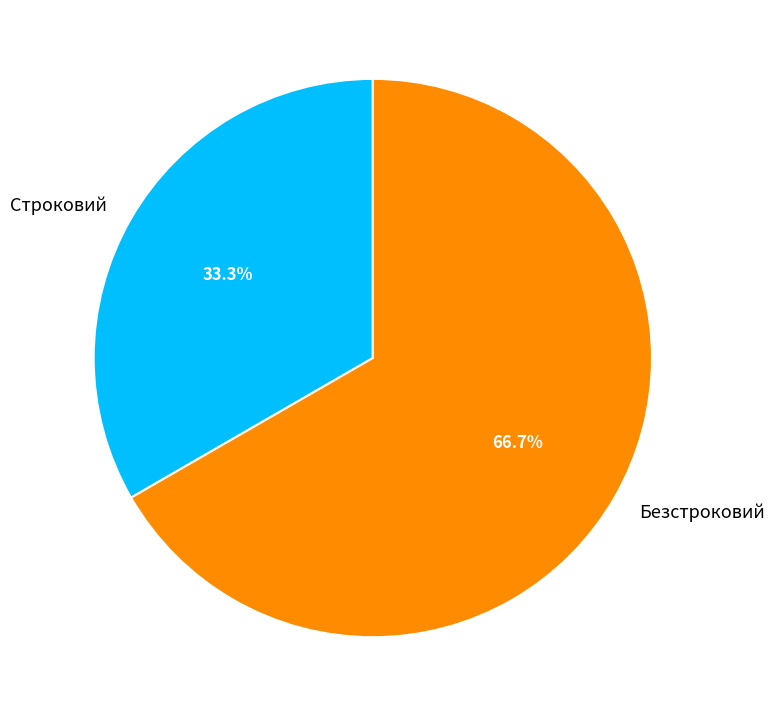

To the nearest percent, what portion does Безстроковий represent?

67%